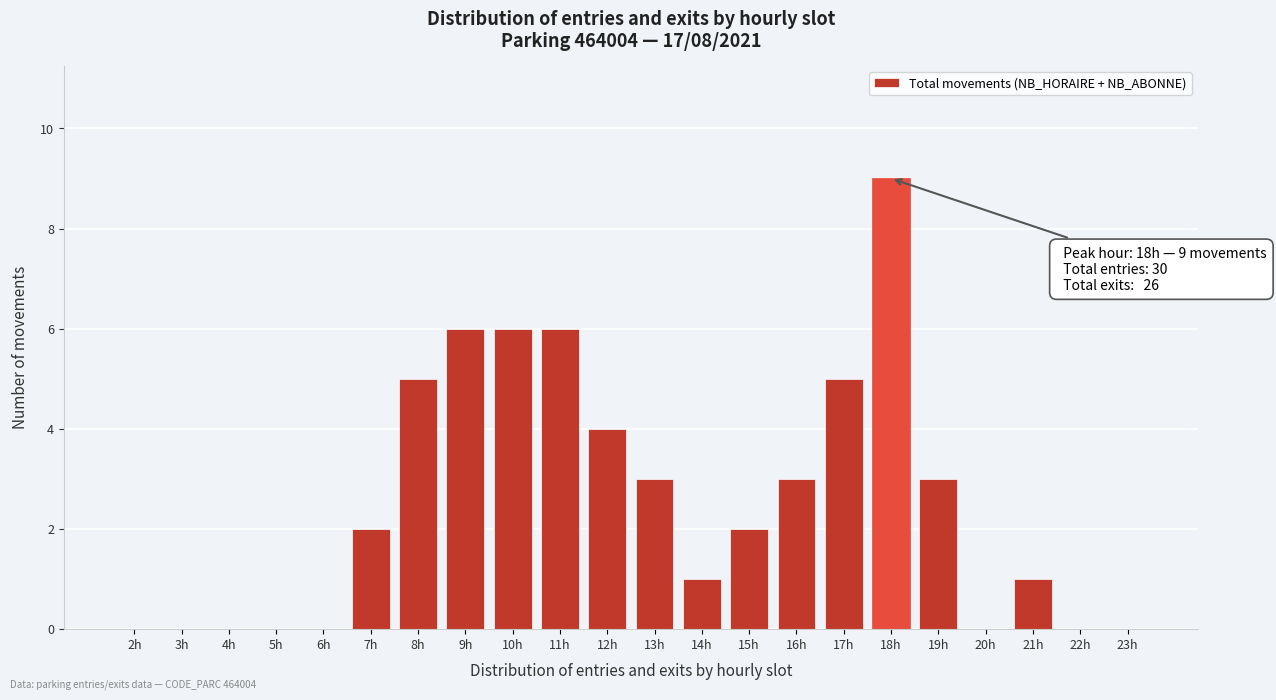

Reading right to left, what are all the values shown in this chart?

23h=0	22h=0	21h=1	20h=0	19h=3	18h=9	17h=5	16h=3	15h=2	14h=1	13h=3	12h=4	11h=6	10h=6	9h=6	8h=5	7h=2	6h=0	5h=0	4h=0	3h=0	2h=0